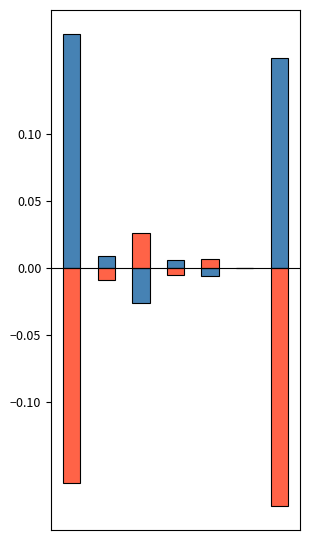

What is the highest value of the 固定資産等形成分 series?

0.2